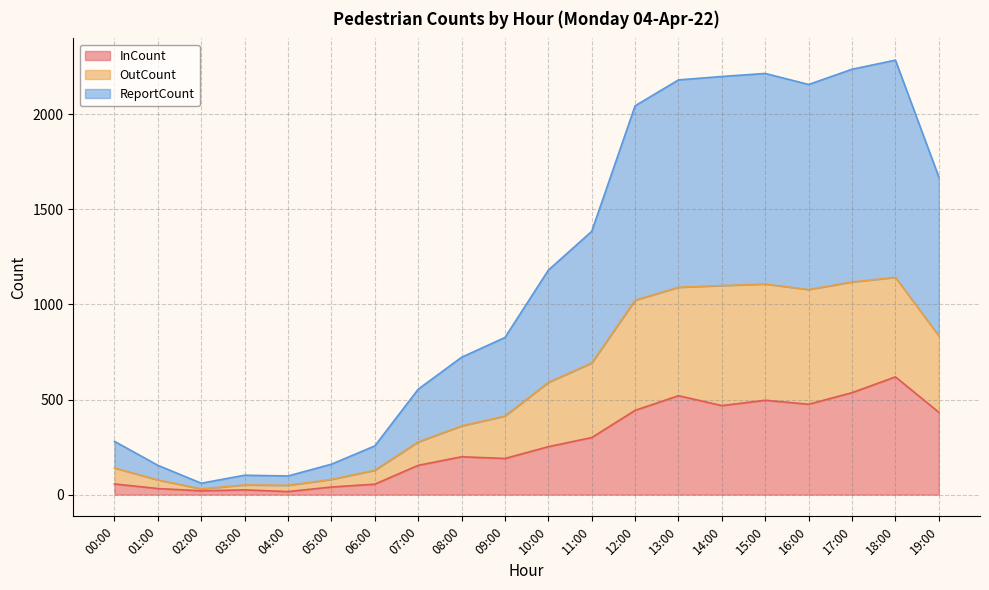

True or false: InCount has a value of 830 at 17:00.

False